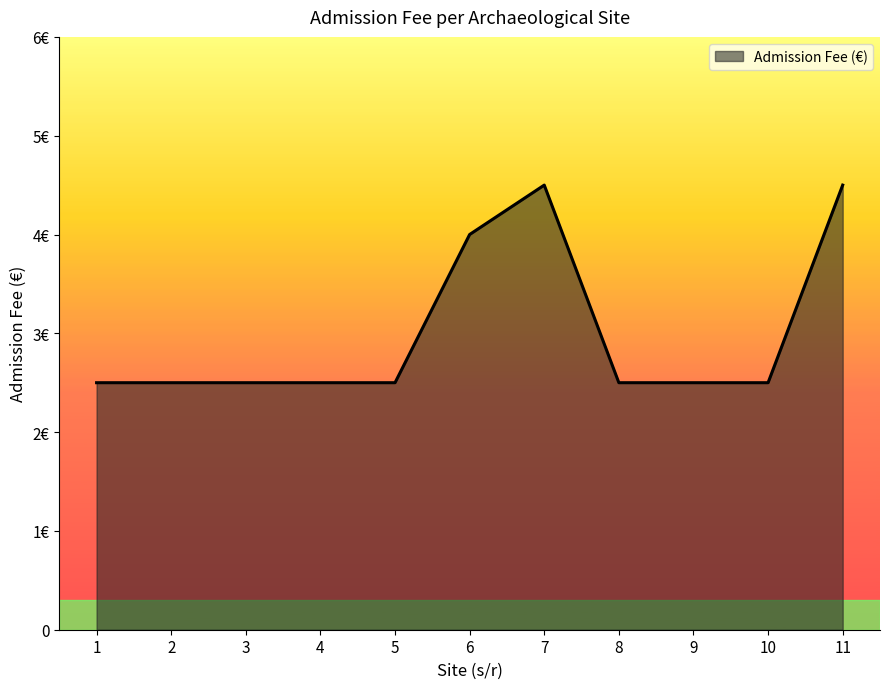

True or false: the data shows 2.9 at 11.

False